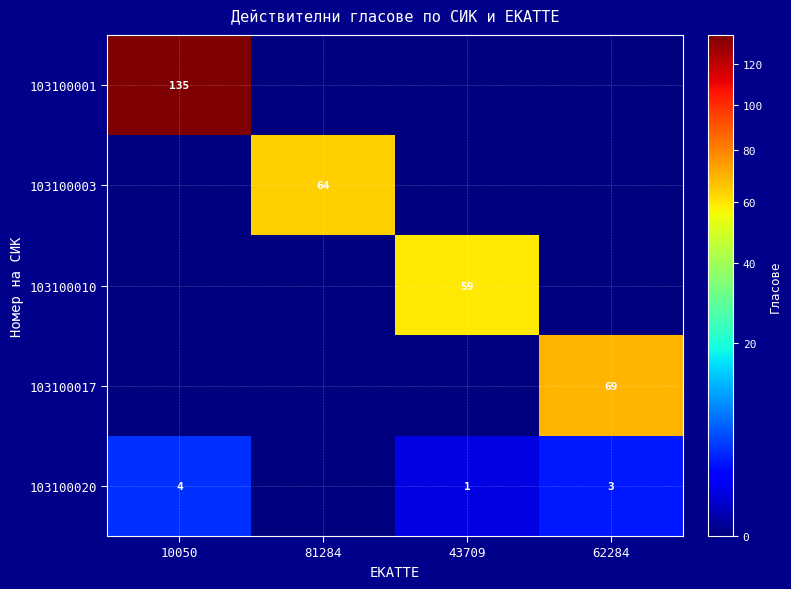

Is it true that 103100020 equals 5 at 62284?

False